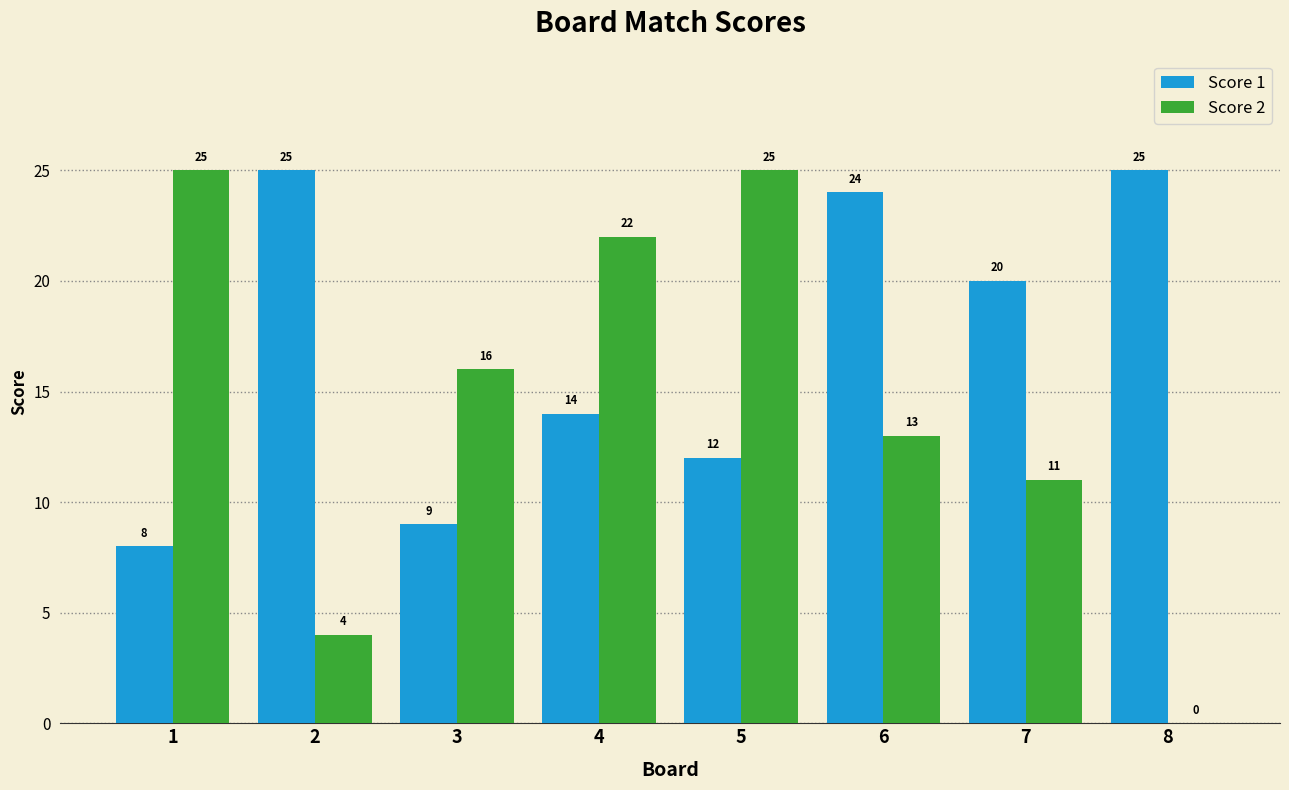

What is the sum of the Score 1 values at 5 and 3?

21